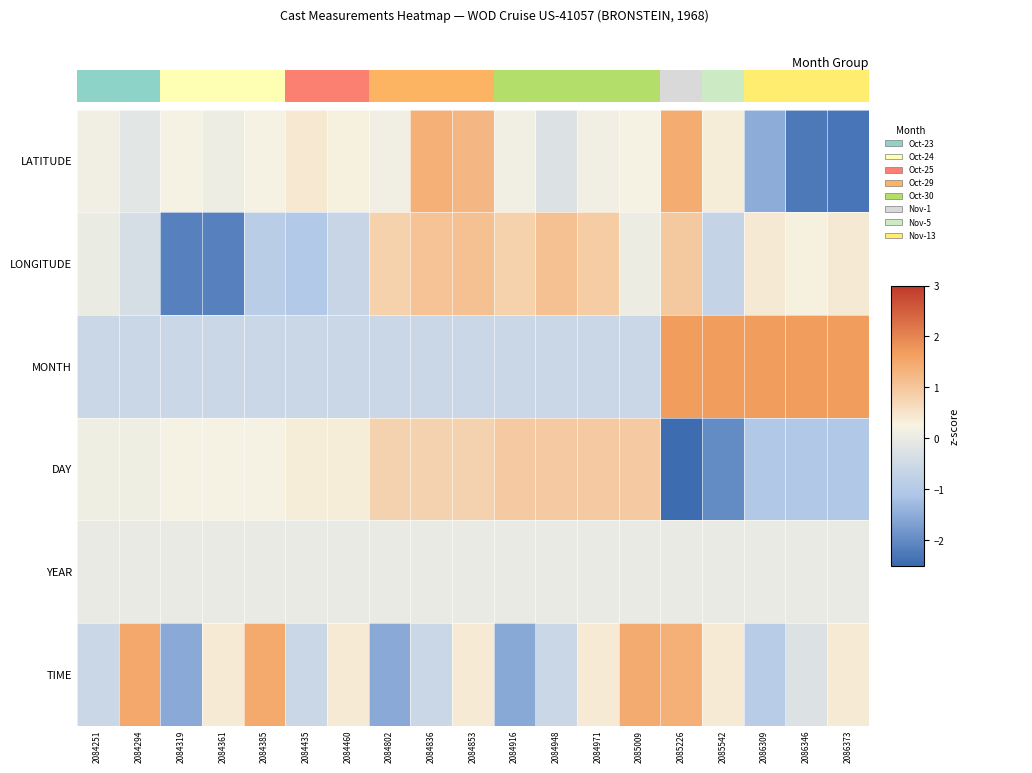

How many positive values does the DAY series have?

14